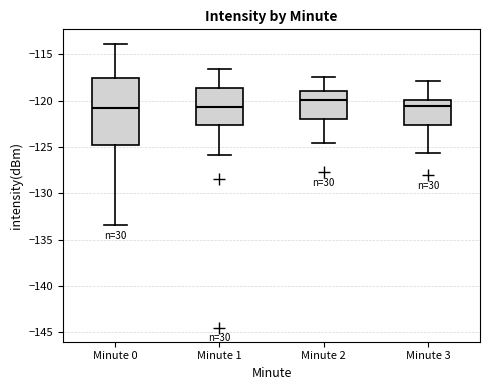

Which box has the highest median line?

Minute 2